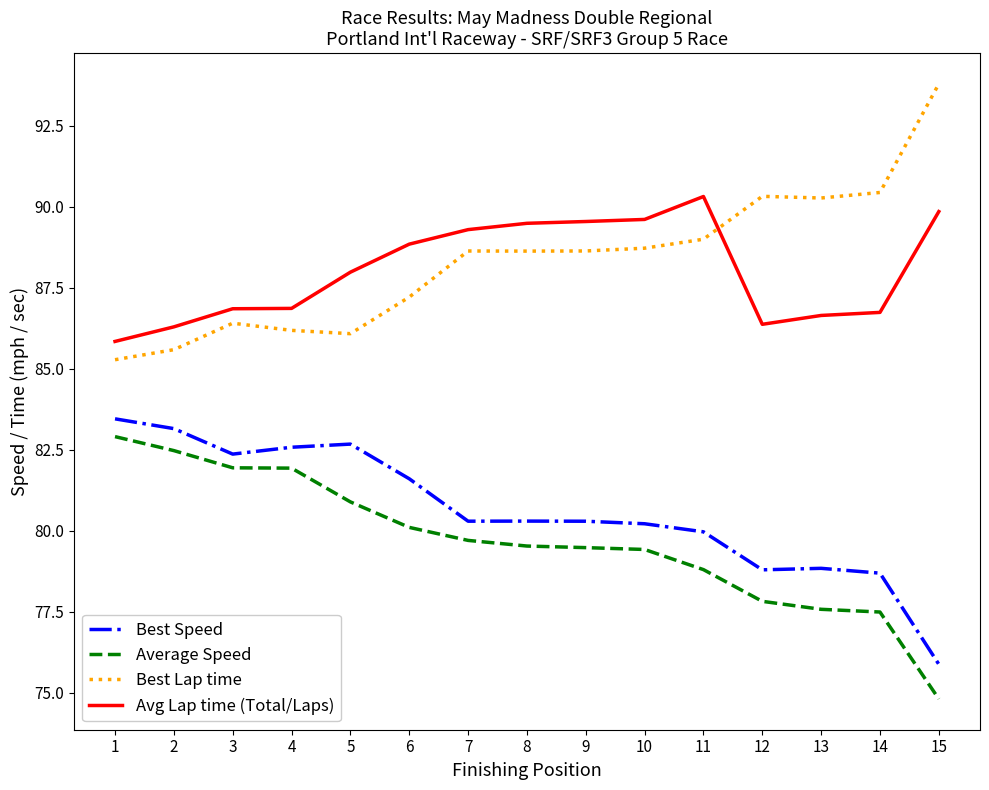

What is the difference between the Best Lap time values at 14 and 5?

4.4